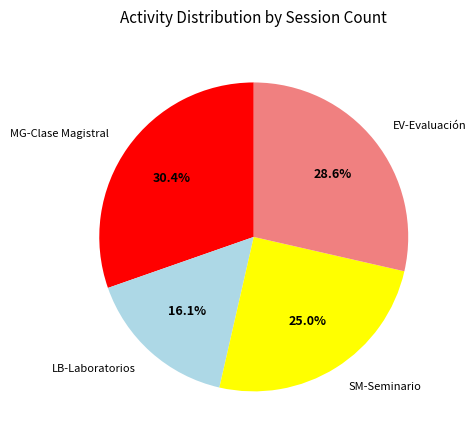

Is the sum of SM-Seminario and LB-Laboratorios greater than half?

No